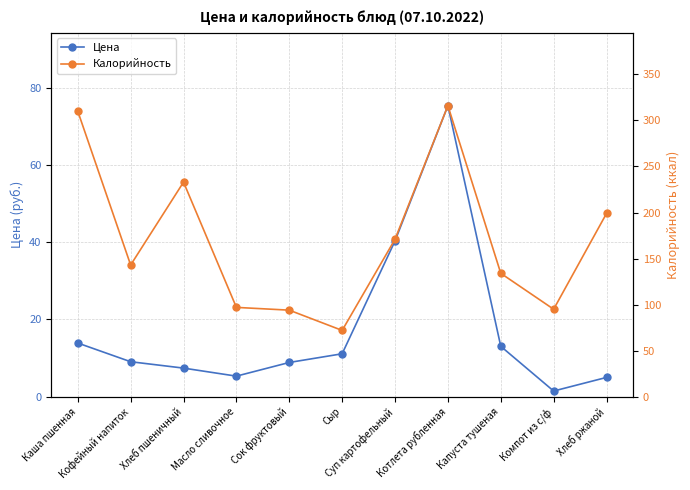

The value of Цена at Масло сливочное is 5.3. True or false?

True